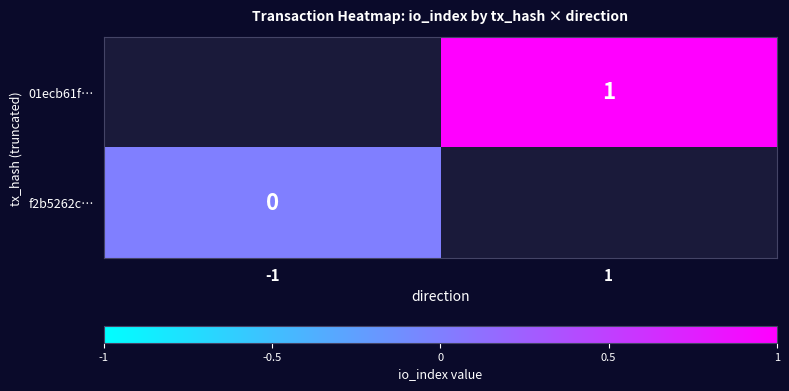

The 01ecb61f… series shows 1 at 1. True or false?

True